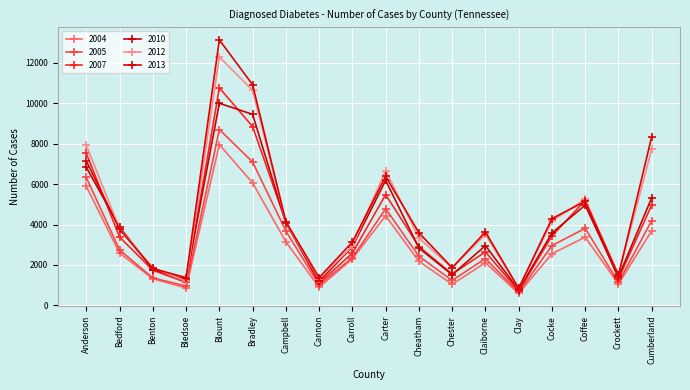

What is the minimum value shown in the chart?

591.0